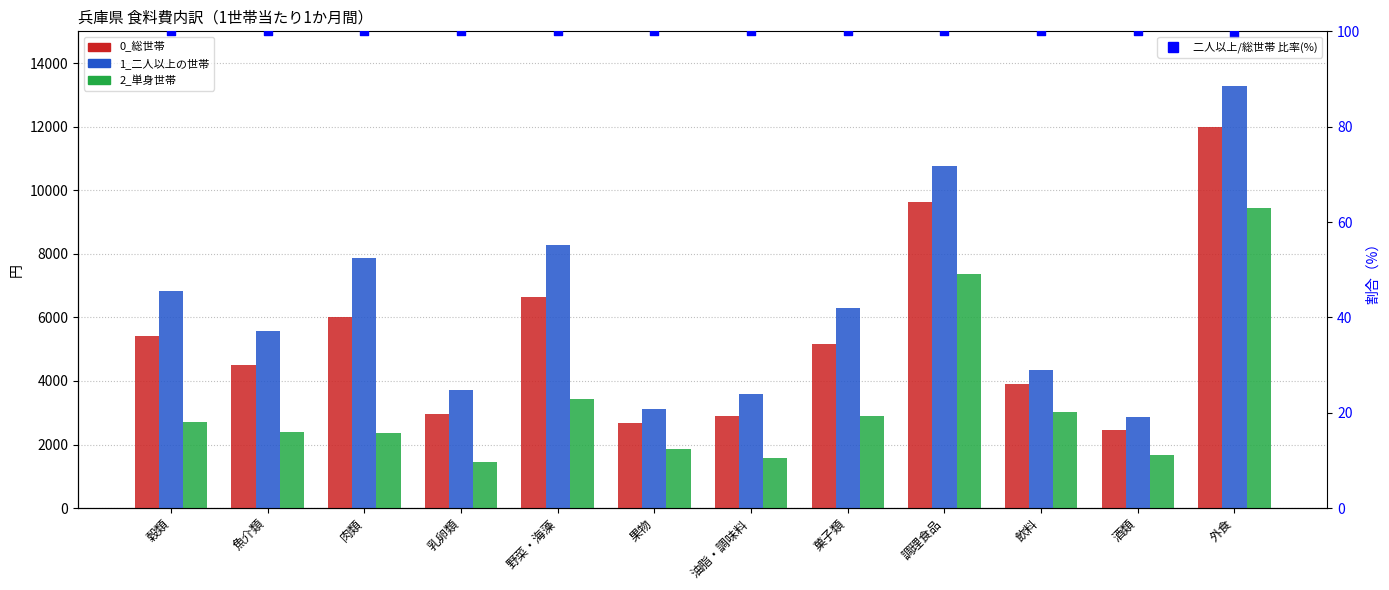

What is the total value across all series at 果物?

7755.0